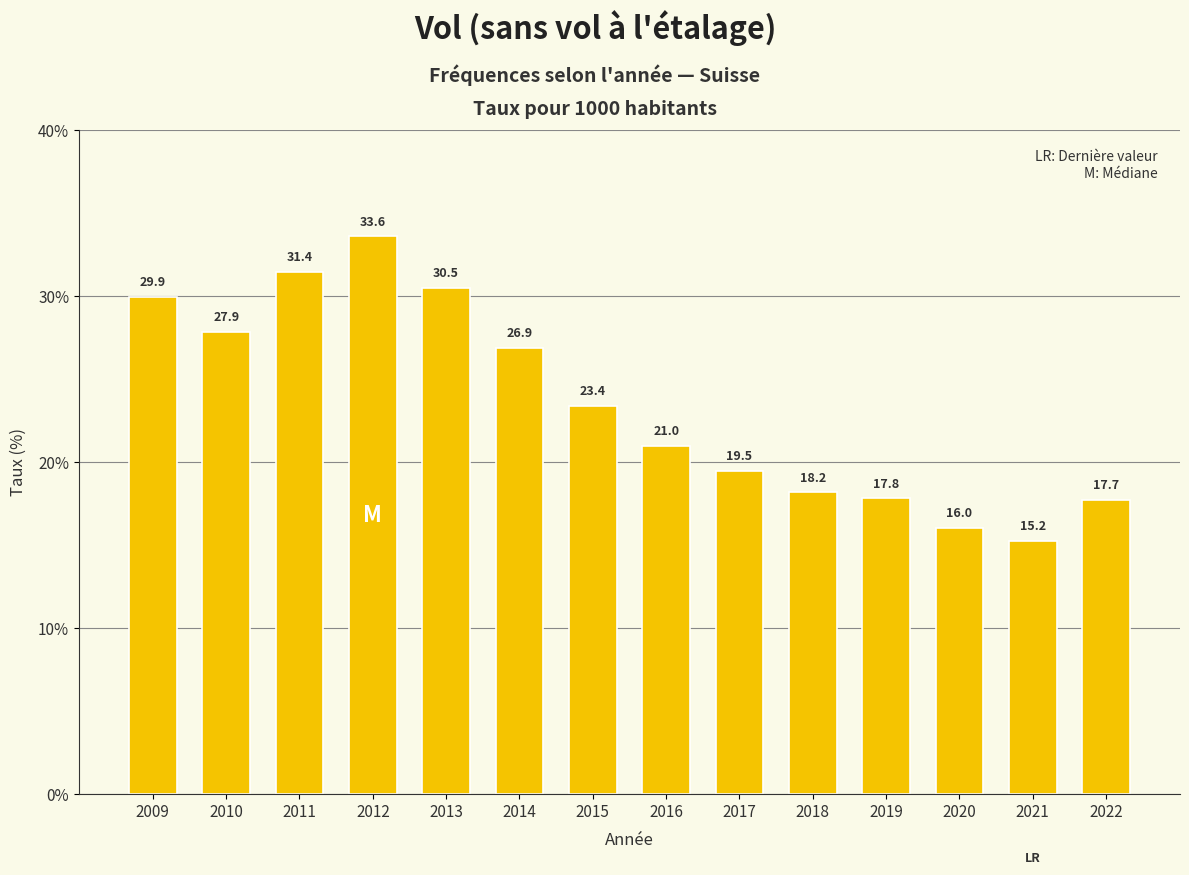

What is the ratio of the value at 2014 to the value at 2019?

1.5